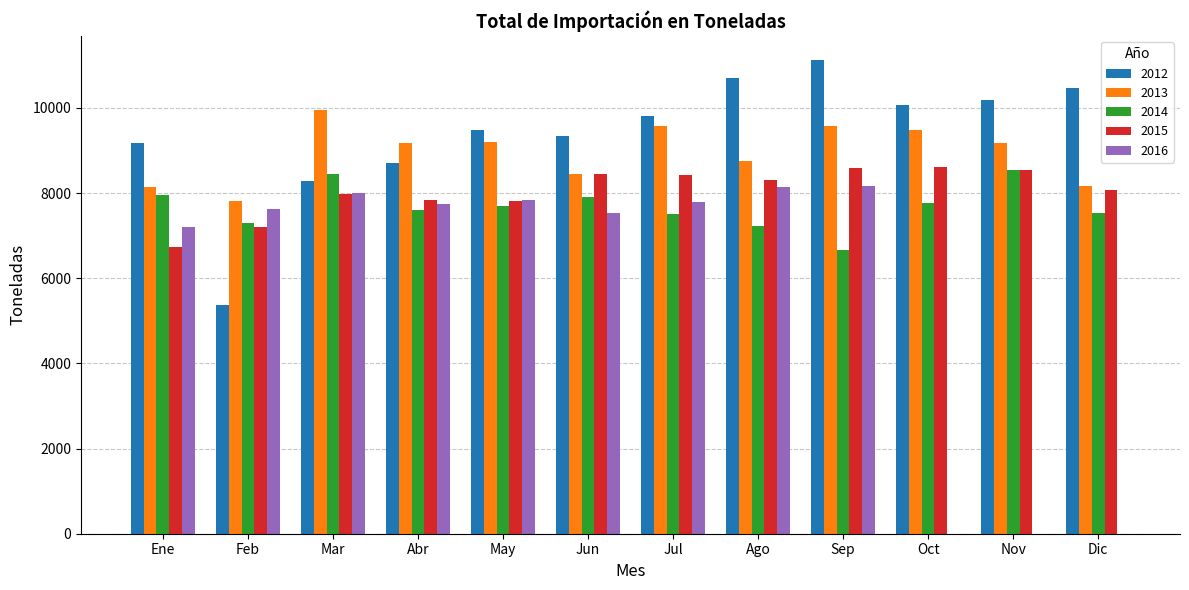

Which category has the highest value across all series?

Sep